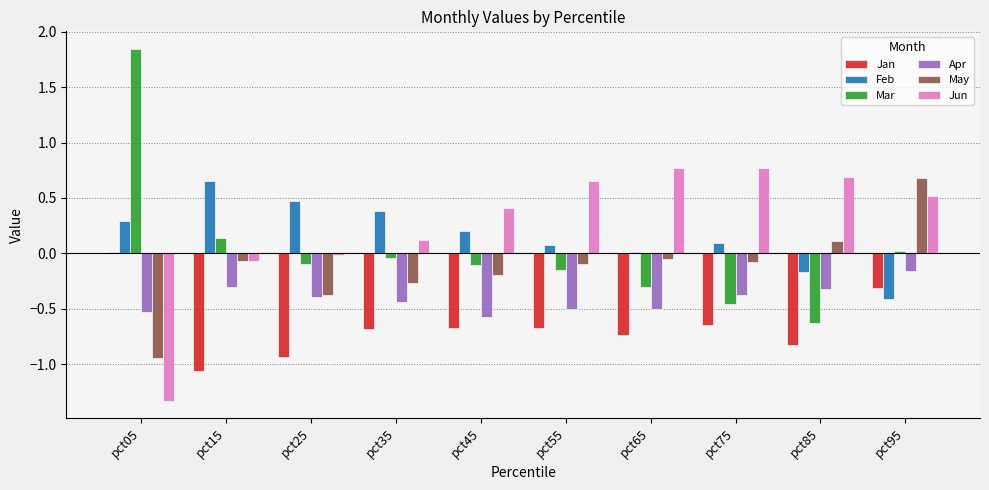

Is it true that Apr equals -0.3 at pct65?

False